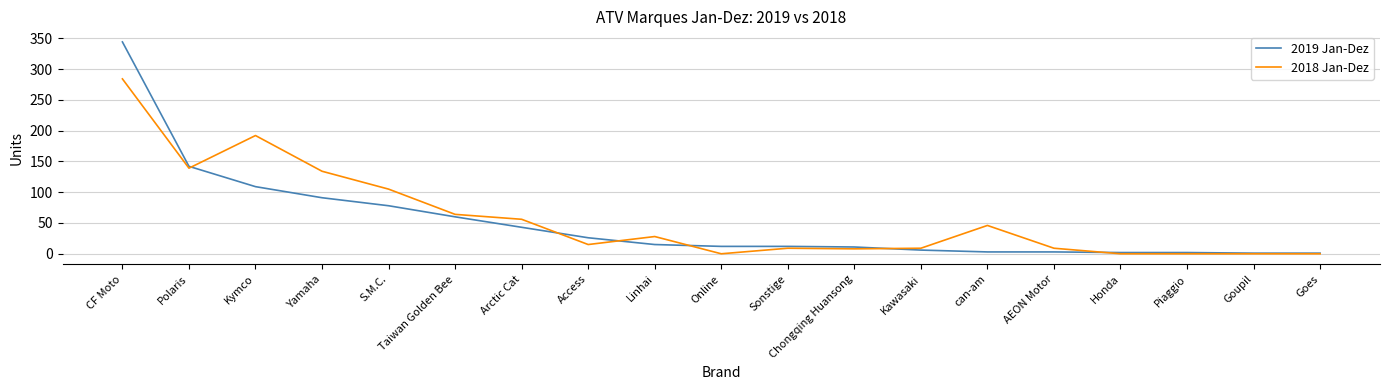

What are all the series names shown in the legend?

2019 Jan-Dez, 2018 Jan-Dez